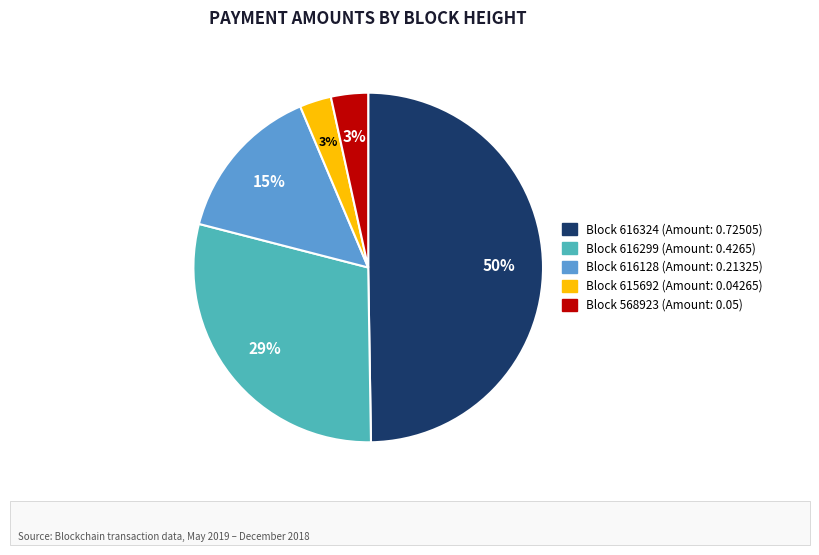

Which category has the biggest portion of the pie?

Block 616324 (Amount: 0.72505)